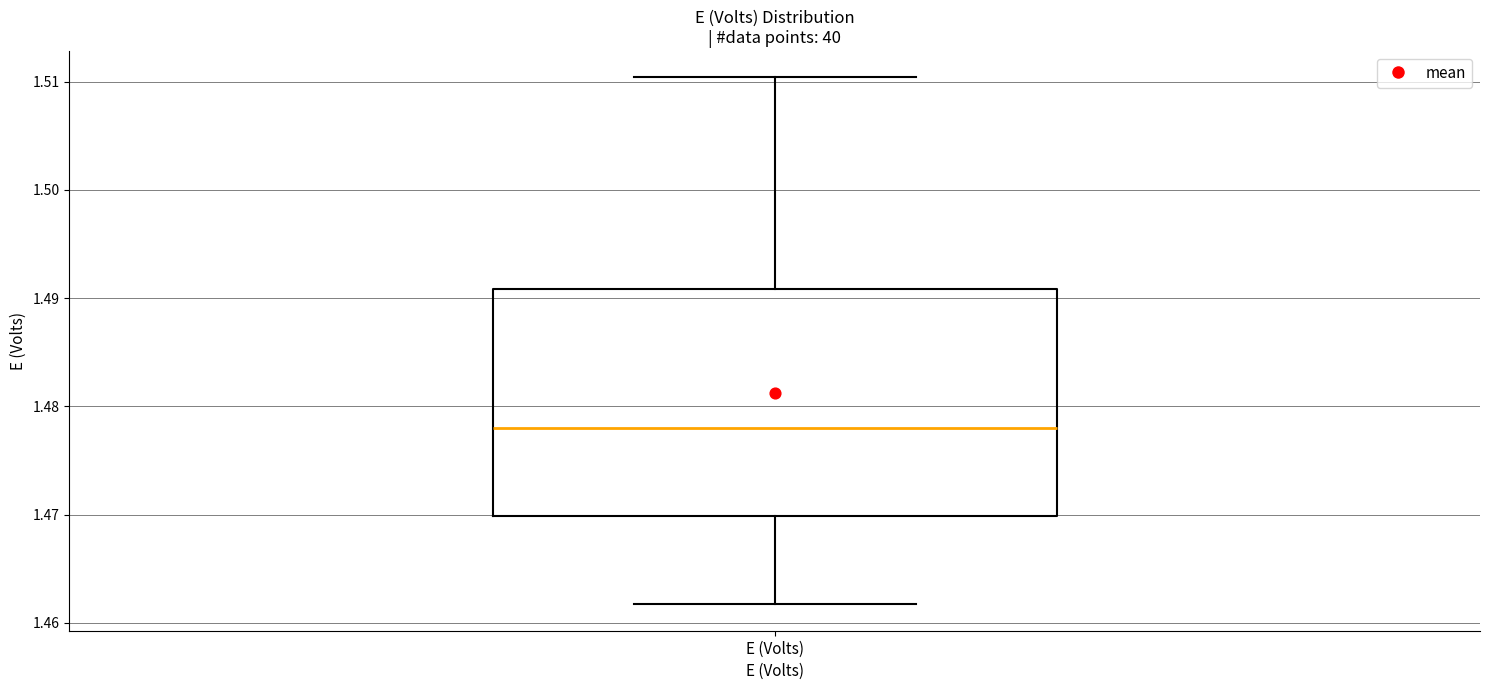

Transcribe this box plot: give where the median line is, the range the box spans, and where the two whiskers end, as read against the y-axis. The values are not printed on the chart, so give them approximately, as read against the axis.

median 1.478, box 1.470 to 1.491, whiskers 1.462 to 1.510